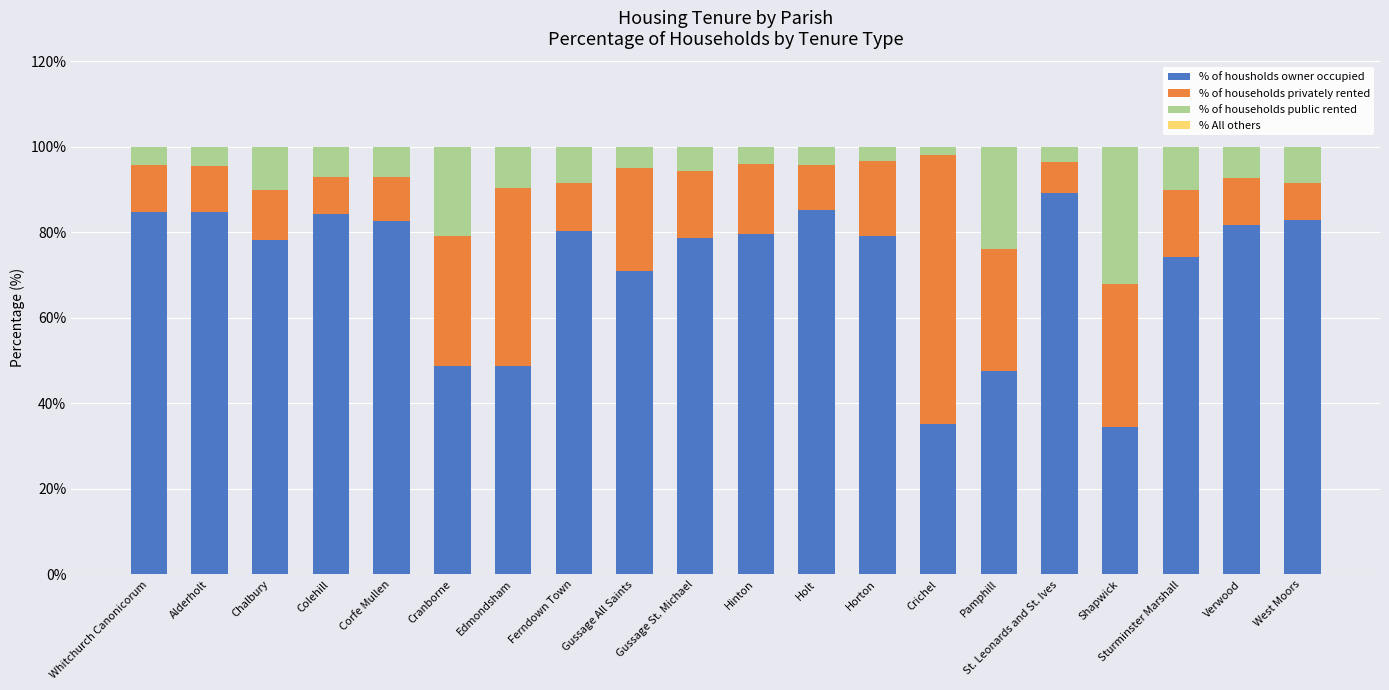

Which category has the highest value in the % of housholds owner occupied series?

St. Leonards and St. Ives